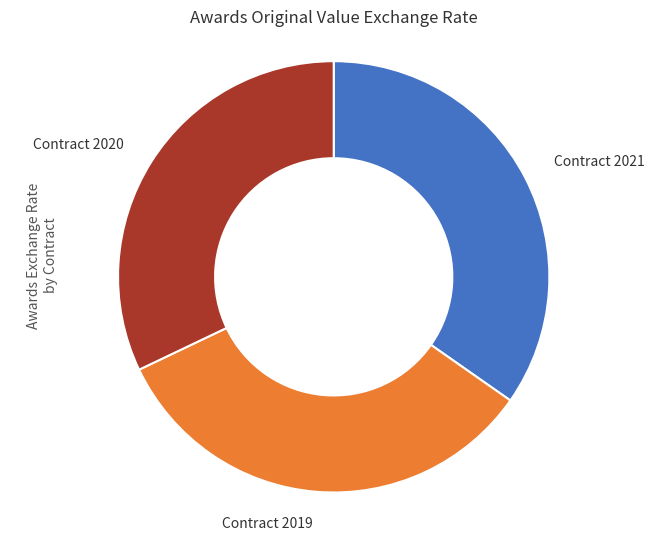

Rank the categories by value from highest to lowest.

Contract 2021, Contract 2019, Contract 2020